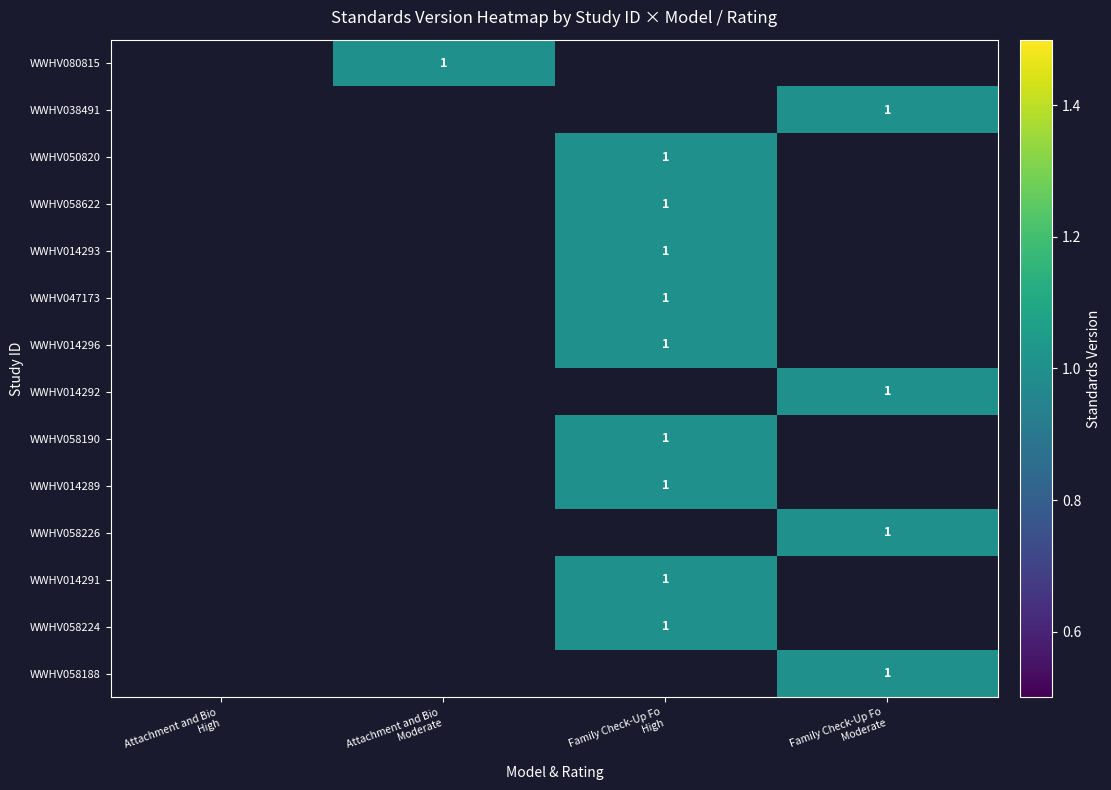

At which category does the chart reach its peak across all series?

Attachment and Bio
Moderate